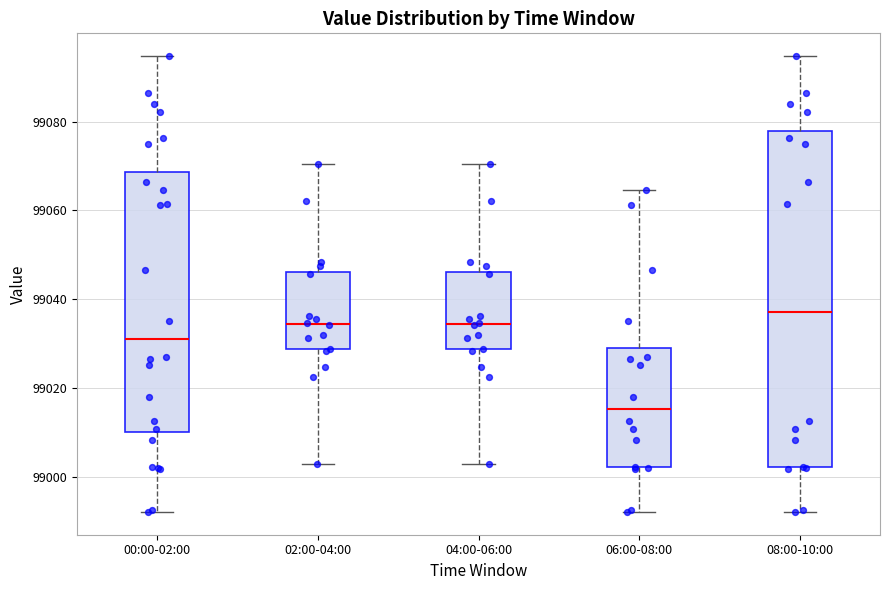

Reading left to right, read every box against the y-axis: the position of its median line, the range the box covers, and the ends of its whiskers. The values are not printed on the chart, so give them approximately, as read against the axis.

00:00-02:00: median 99032, box 99010 to 99068, whiskers 98992 to 99094
02:00-04:00: median 99034, box 99028 to 99046, whiskers 99004 to 99070
04:00-06:00: median 99034, box 99028 to 99046, whiskers 99004 to 99070
06:00-08:00: median 99016, box 99002 to 99030, whiskers 98992 to 99064
08:00-10:00: median 99038, box 99002 to 99078, whiskers 98992 to 99094